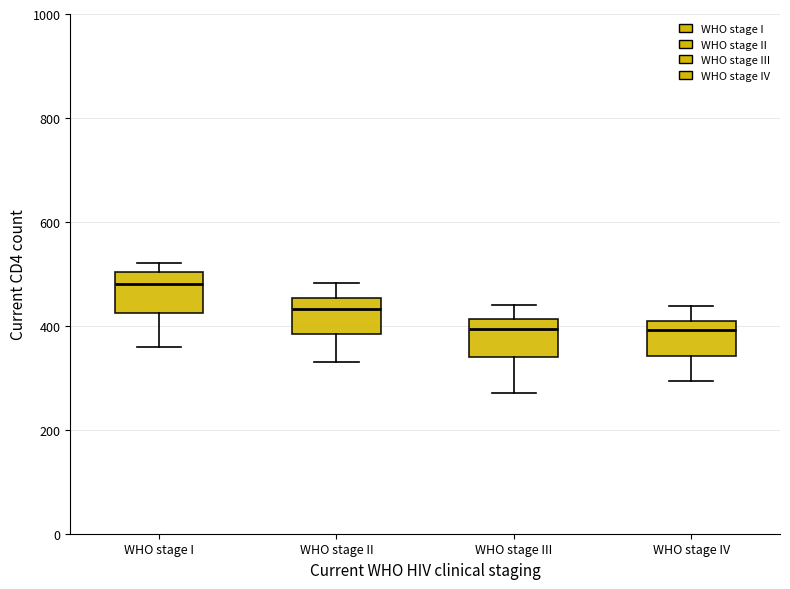

Reading left to right, read every box against the y-axis: the position of its median line, the range the box covers, and the ends of its whiskers. The values are not printed on the chart, so give them approximately, as read against the axis.

WHO stage I: median 480, box 420 to 500, whiskers 360 to 520
WHO stage II: median 440, box 380 to 460, whiskers 340 to 480
WHO stage III: median 400, box 340 to 420, whiskers 280 to 440
WHO stage IV: median 400 (just below the box's upper edge), box 340 to 400, whiskers 300 to 440